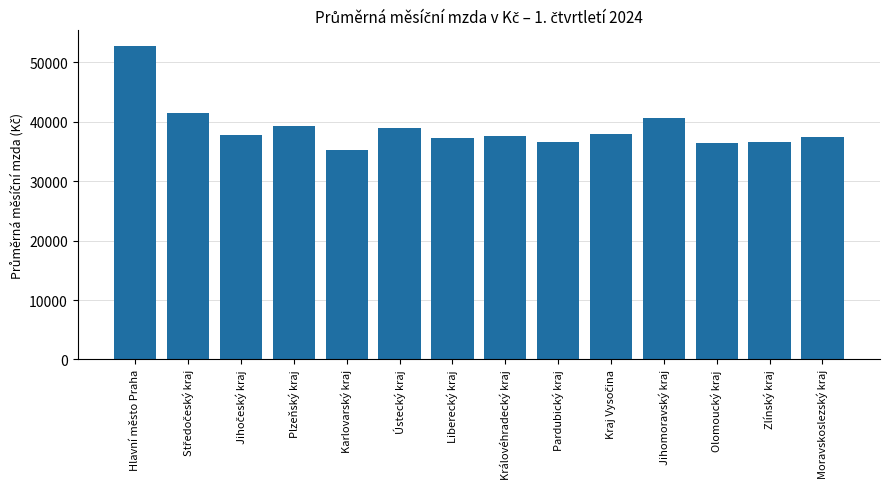

Between Zlínský kraj and Plzeňský kraj, which is larger?

Plzeňský kraj